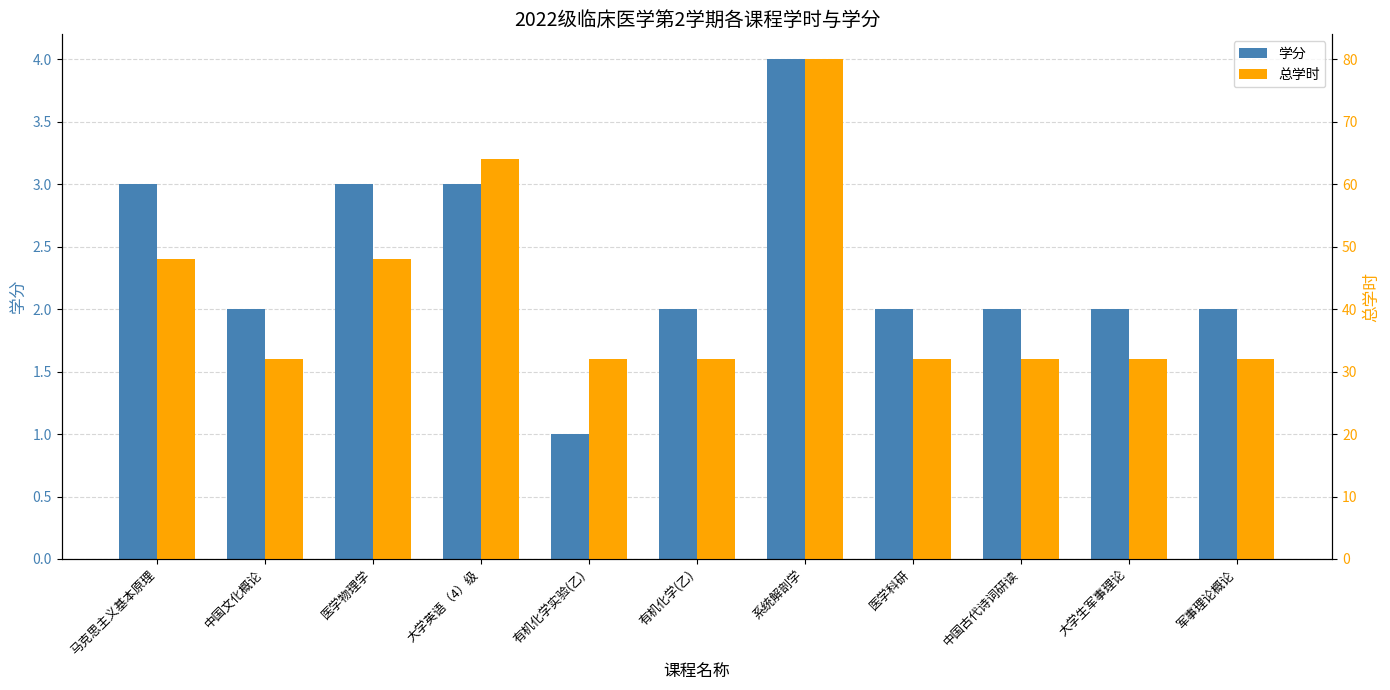

Where is 总学时 nearest to the value 56?

马克思主义基本原理